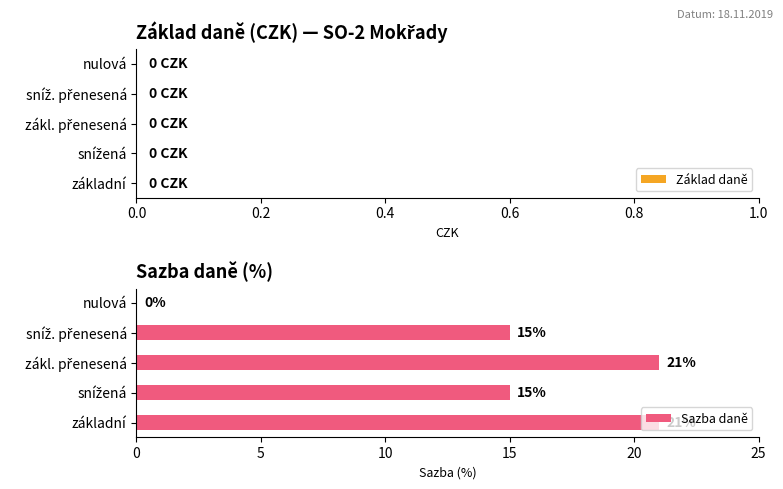

What value does the data have at základní, to the nearest 5?

20